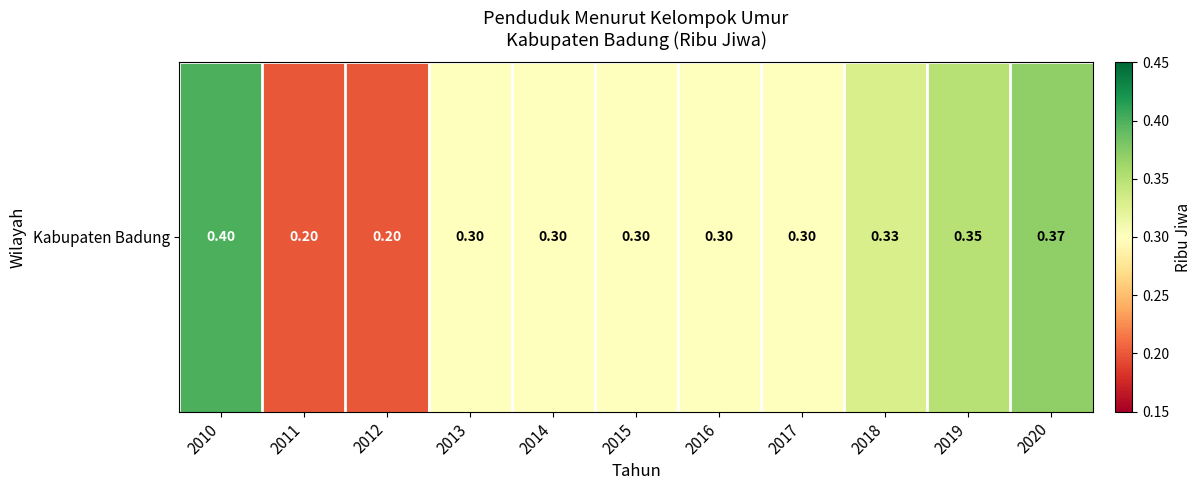

At which label is the value closest to 0?

2011